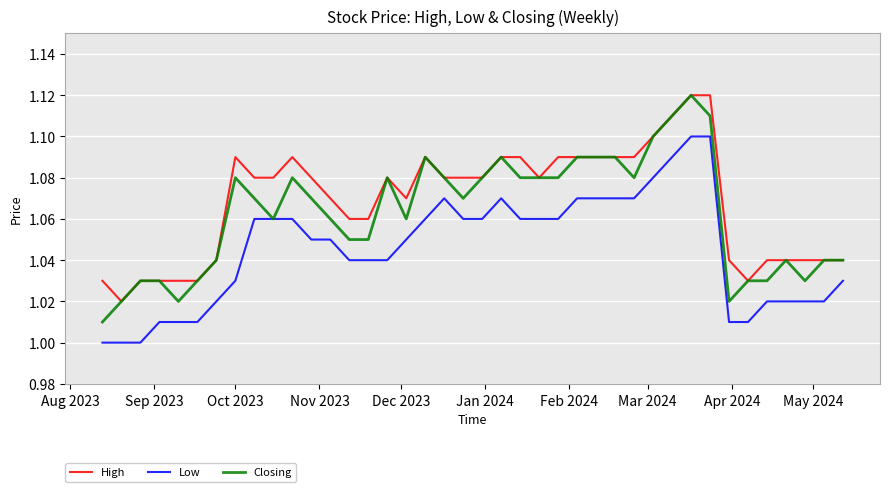

True or false: High and Low cross at least once.

False